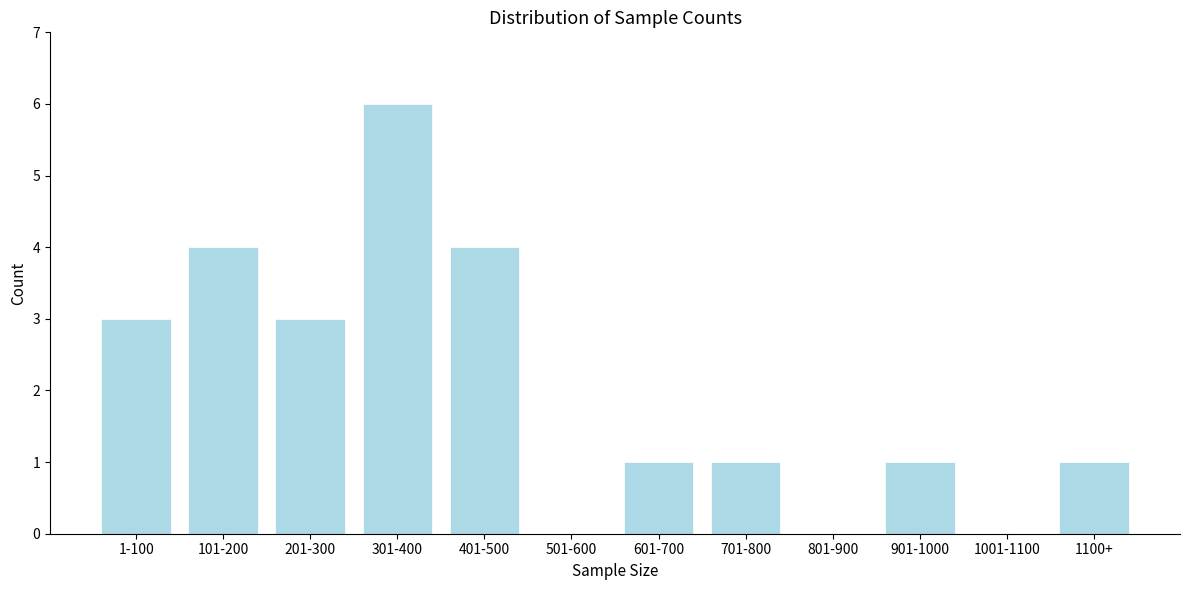

Reading left to right, extract all data points from this chart.

1-100=3	101-200=4	201-300=3	301-400=6	401-500=4	501-600=0	601-700=1	701-800=1	801-900=0	901-1000=1	1001-1100=0	1100+=1